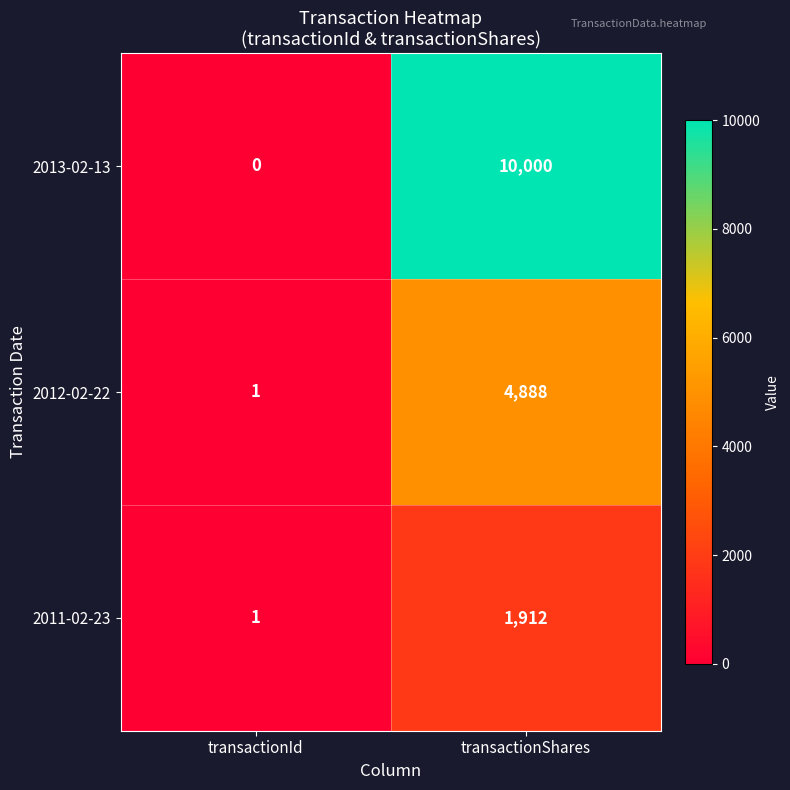

Rank the series at transactionShares from lowest to highest value.

2011-02-23, 2012-02-22, 2013-02-13